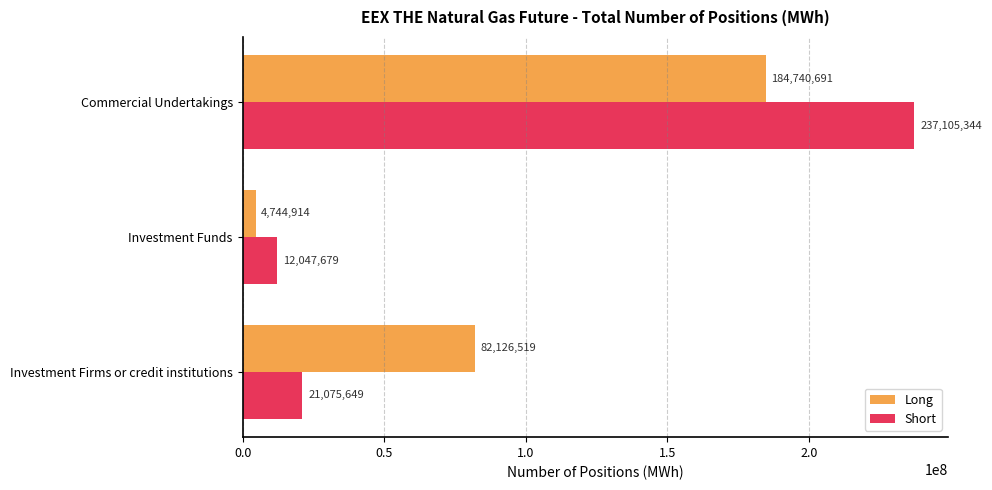

Rank the series by their maximum value, from highest to lowest.

Short, Long